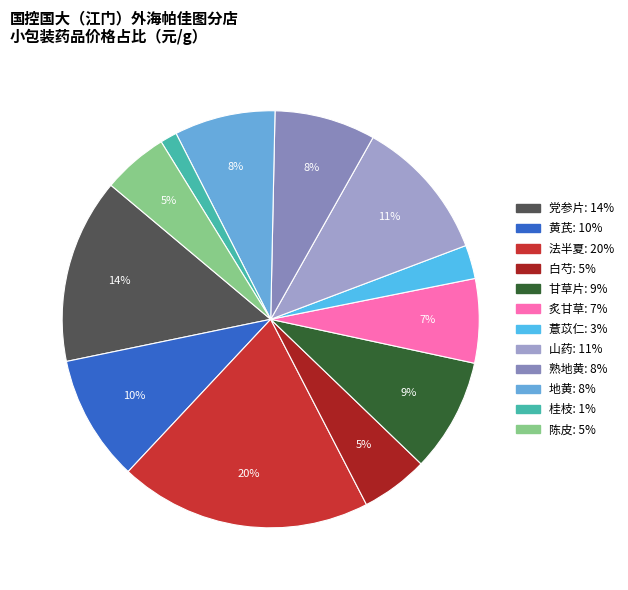

To the nearest percent, what is the average slice percentage?

8%